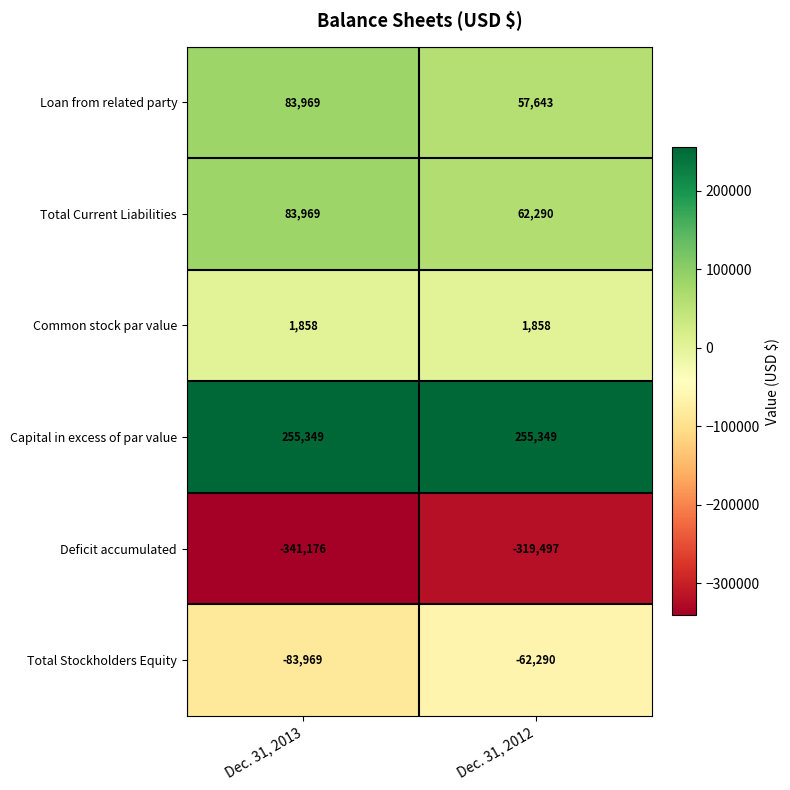

Which series has the largest total across all categories?

Capital in excess of par value